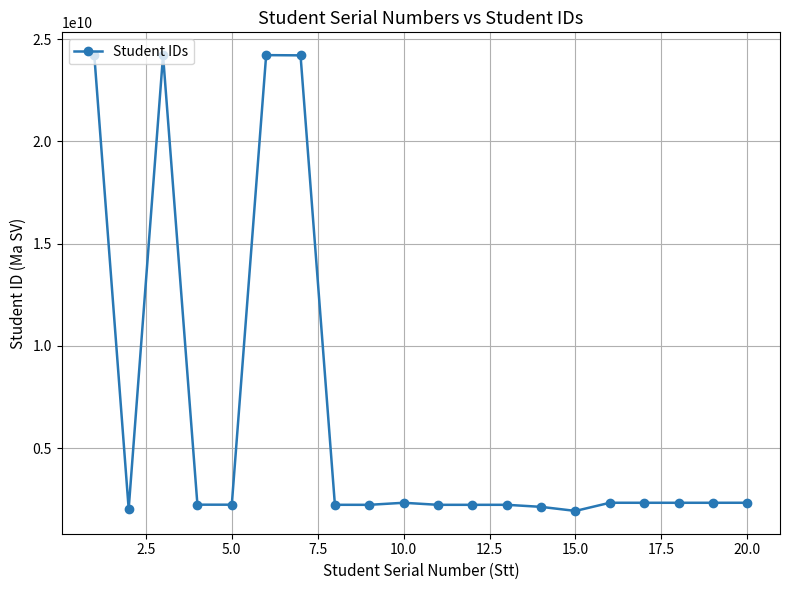

What is the value of the 2nd point from the left?

2021125661